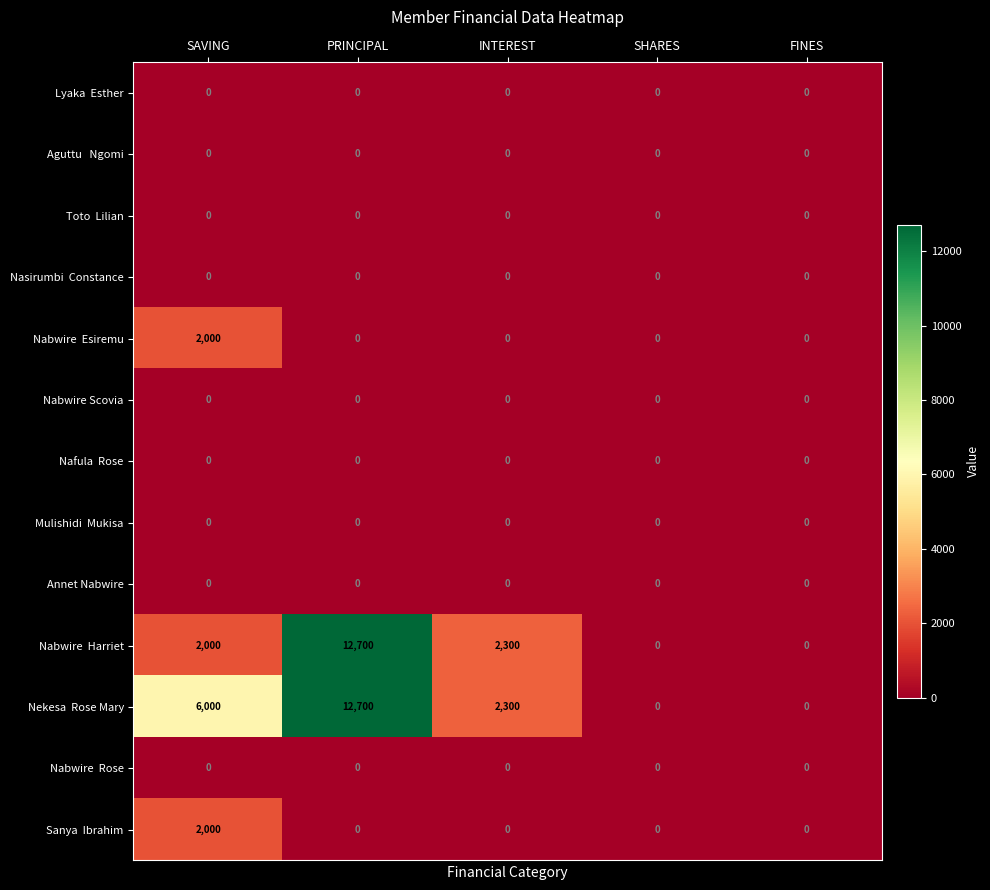

What is the spread (max minus min) of values at PRINCIPAL?

12700